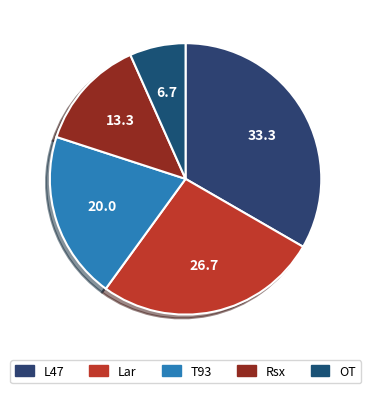

Count the number of slices in the pie.

5